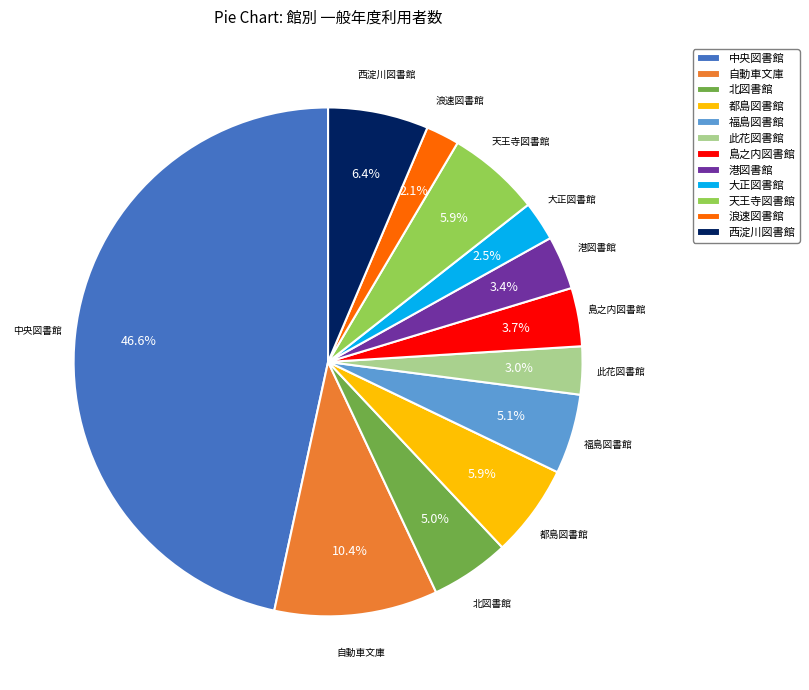

Approximately how many times larger is the value at 北図書館 compared to 浪速図書館?

2.4